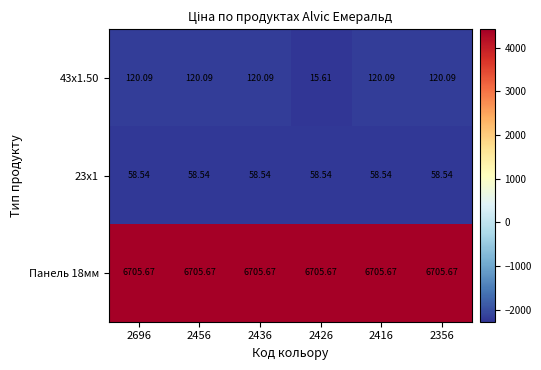

Reading right to left, what are all the values shown in this chart?

43x1.50: 2356=120.1	2416=120.1	2426=15.6	2436=120.1	2456=120.1	2696=120.1
23x1: 2356=58.5	2416=58.5	2426=58.5	2436=58.5	2456=58.5	2696=58.5
Панель 18мм: 2356=6705.7	2416=6705.7	2426=6705.7	2436=6705.7	2456=6705.7	2696=6705.7